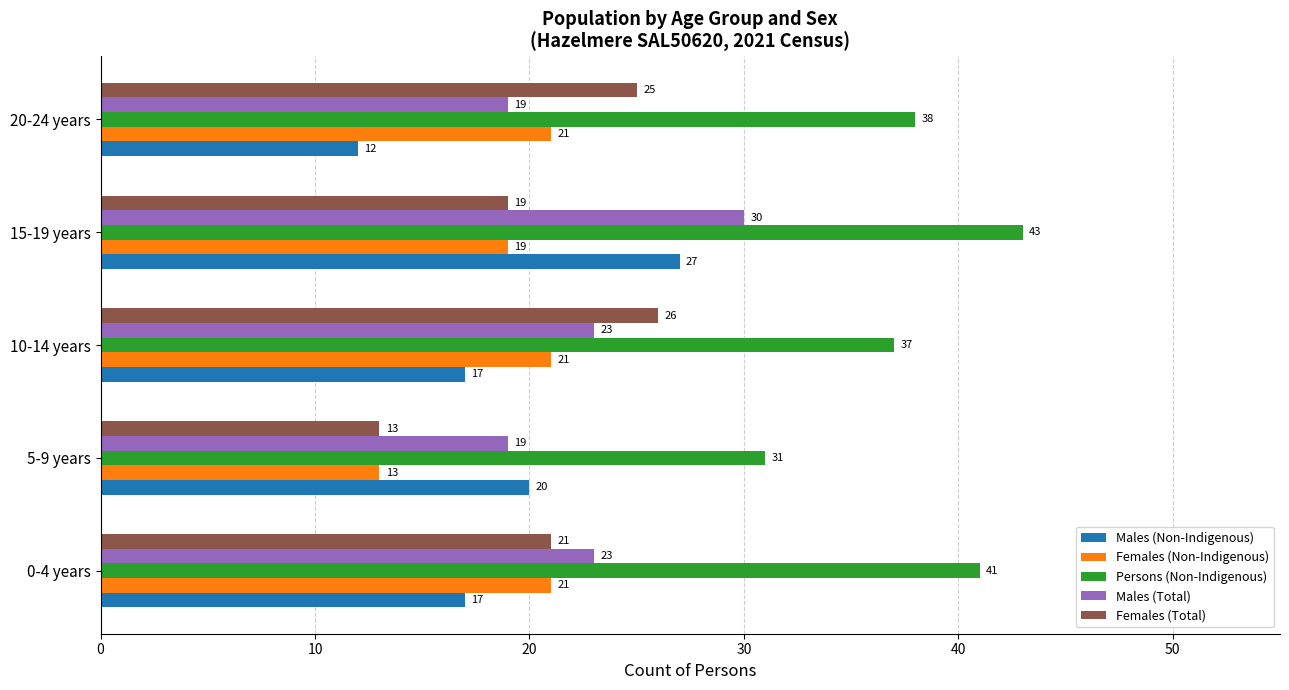

The Females (Total) series shows 5 at 0-4 years. True or false?

False